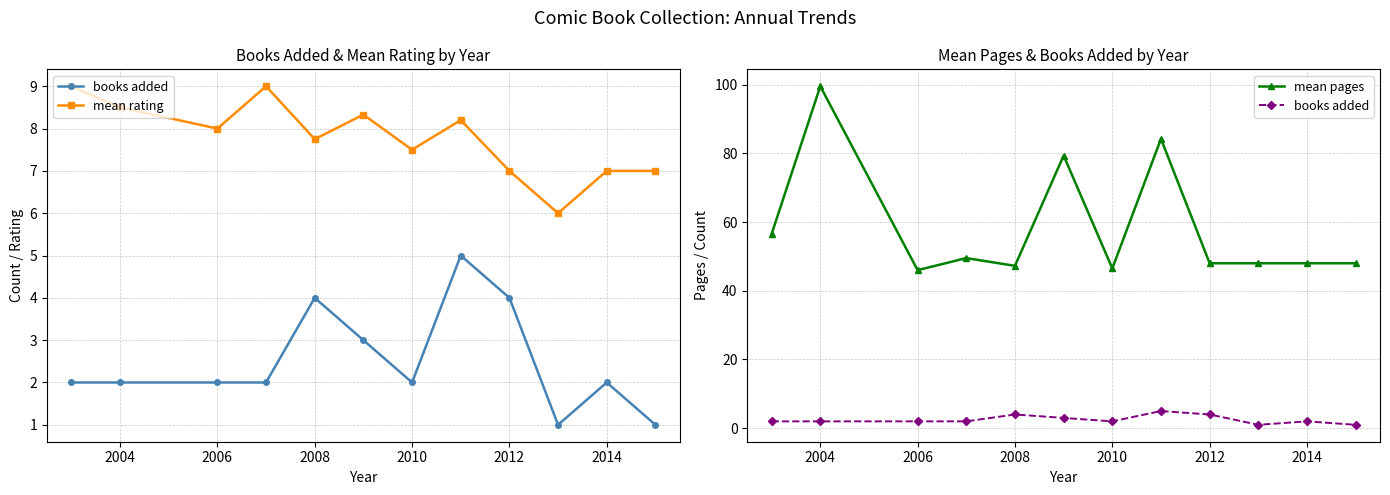

Which series has the largest total across all categories?

mean pages